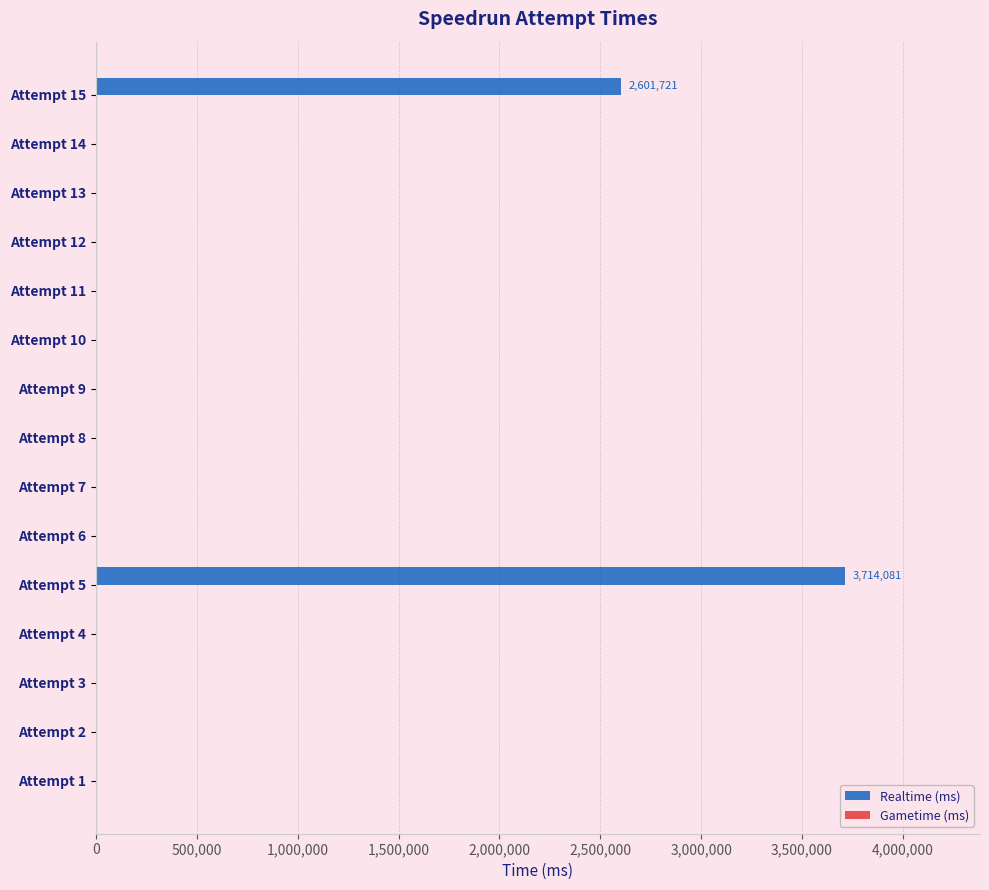

What is the sum of all values?

6315802